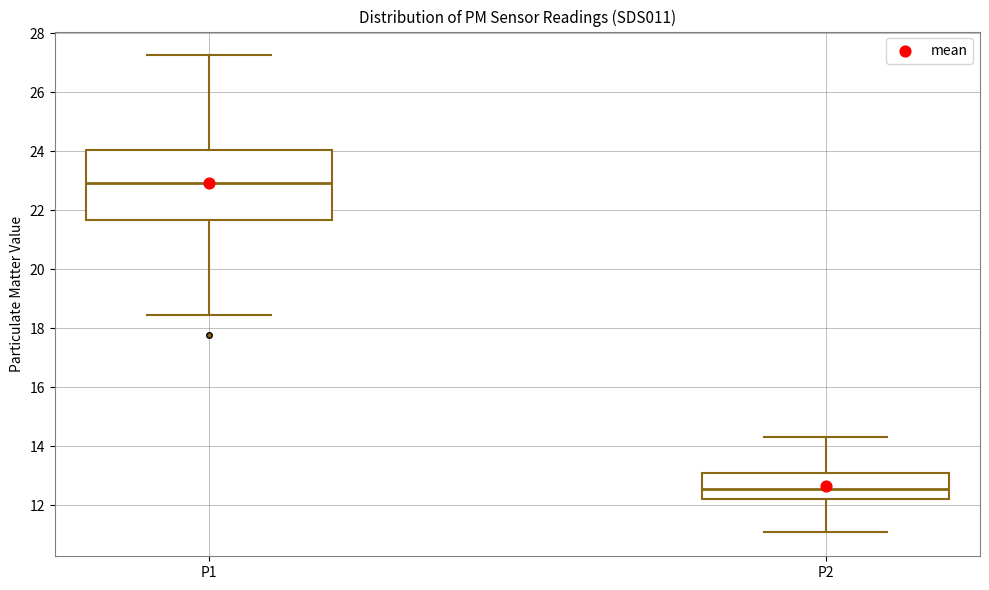

Reading left to right, read every box against the y-axis: the position of its median line, the range the box covers, and the ends of its whiskers. The values are not printed on the chart, so give them approximately, as read against the axis.

P1: median 23.0, box 21.6 to 24.0, whiskers 18.4 to 27.2
P2: median 12.6, box 12.2 to 13.2, whiskers 11.0 to 14.4